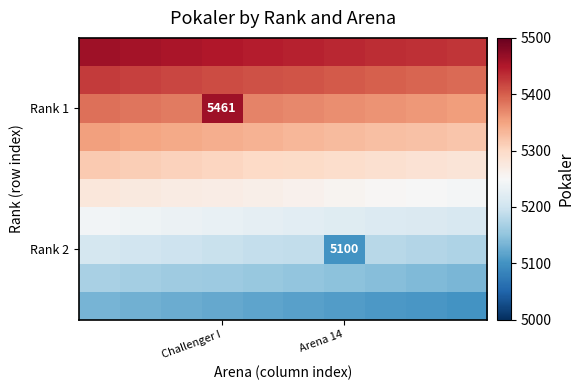

What is the minimum value shown in the chart?

5100.0